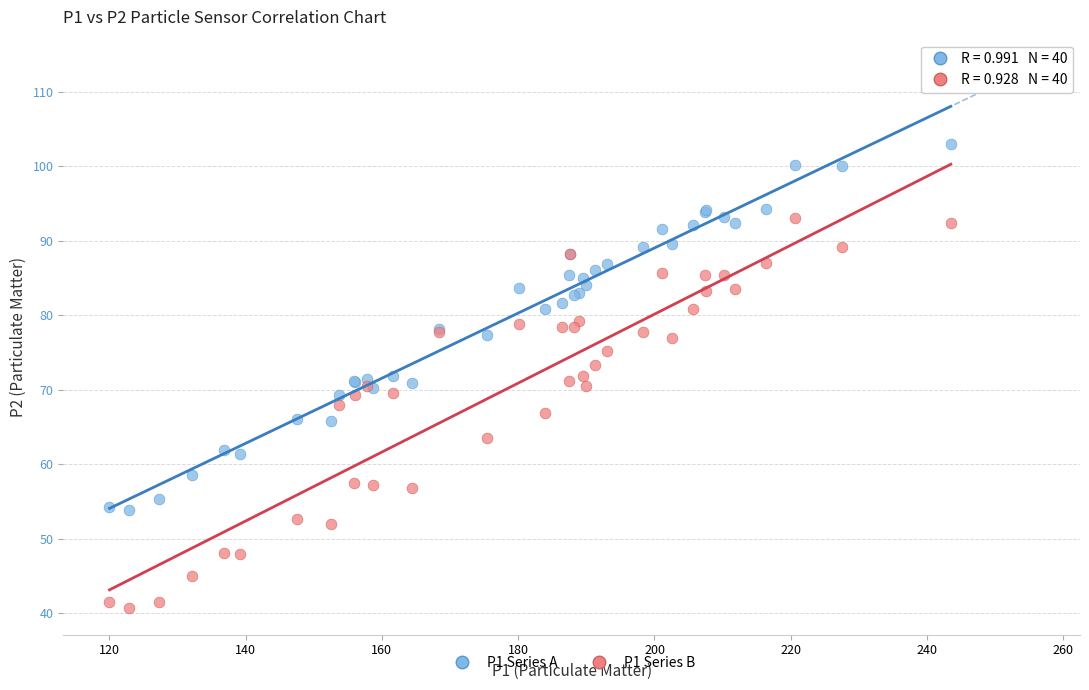

Which series reaches the maximum Y coordinate?

P1 Series A